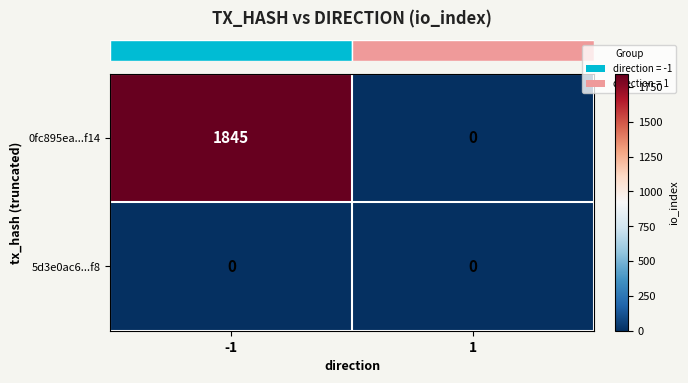

True or false: 5d3e0ac6...f8 has a value of 0 at -1.

True